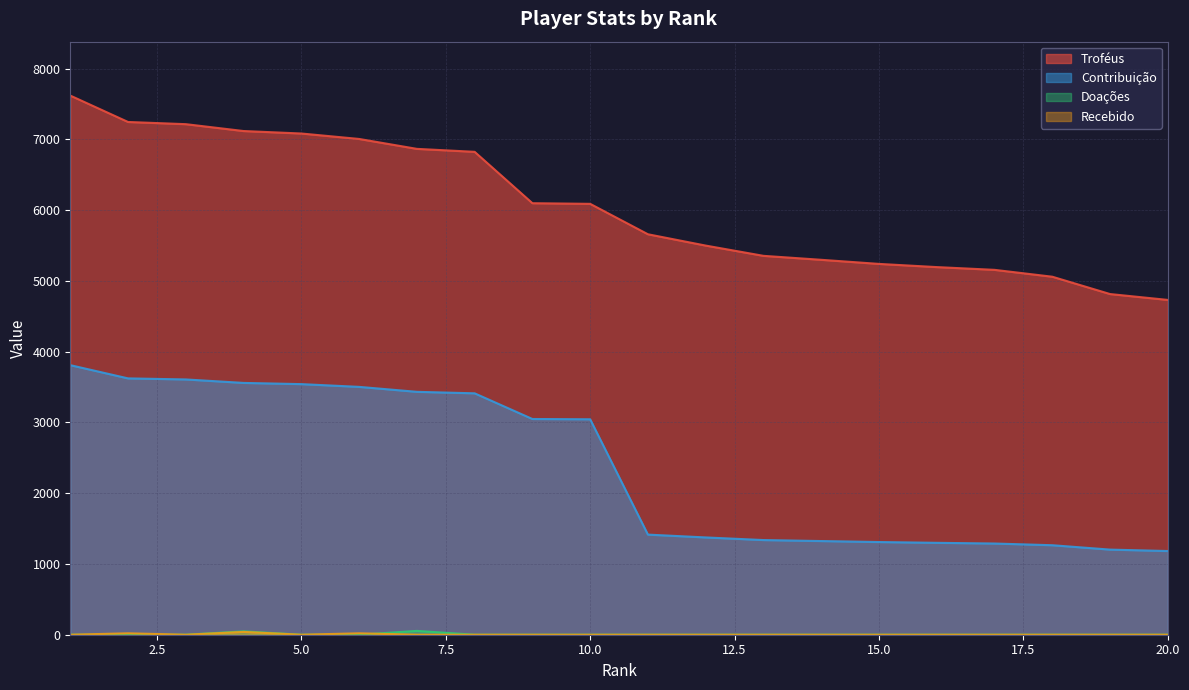

Which category has the lowest value across all series?

1